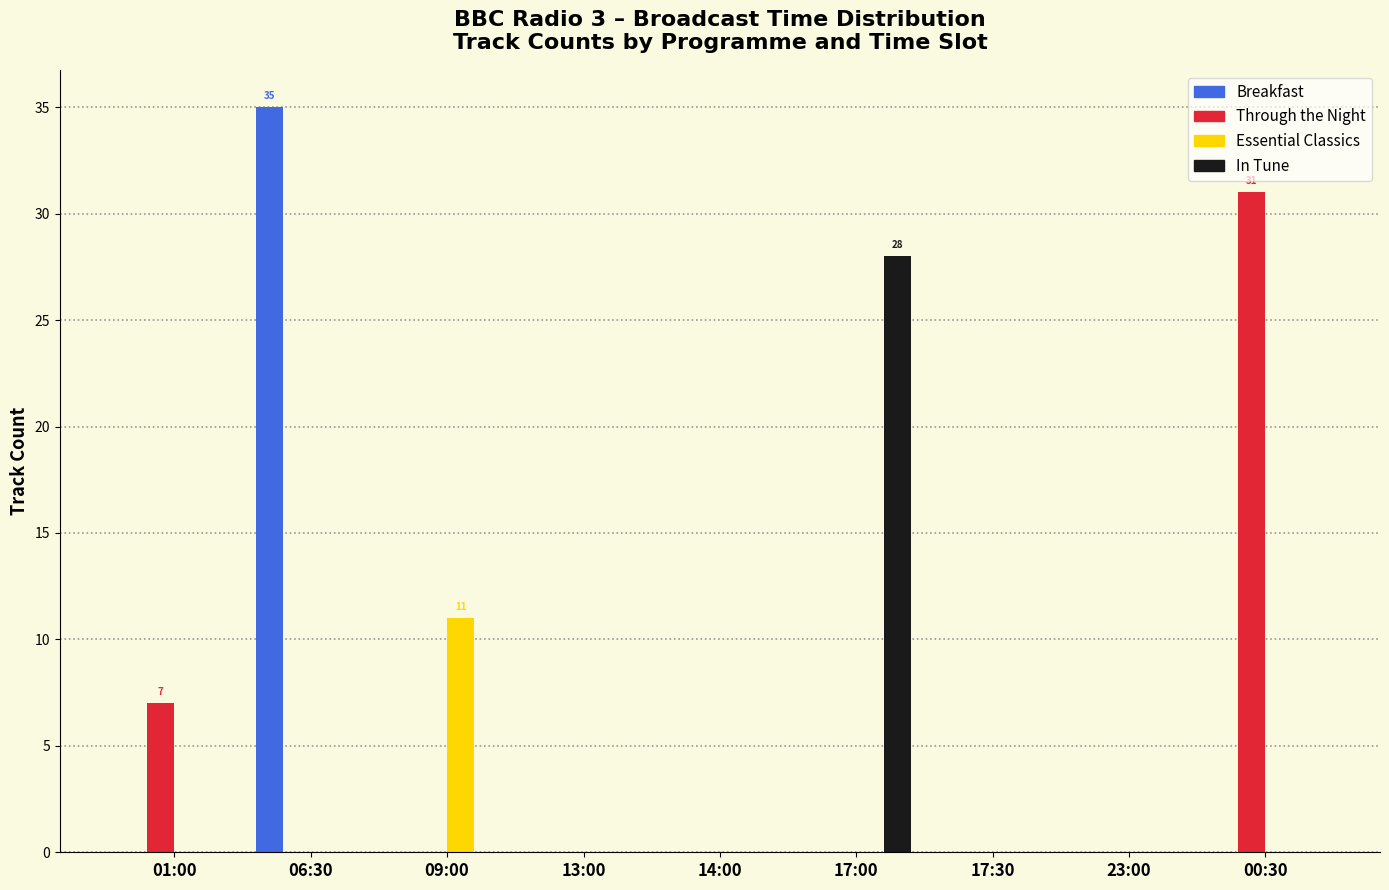

True or false: Through the Night has a value of -11 at 06:30.

False